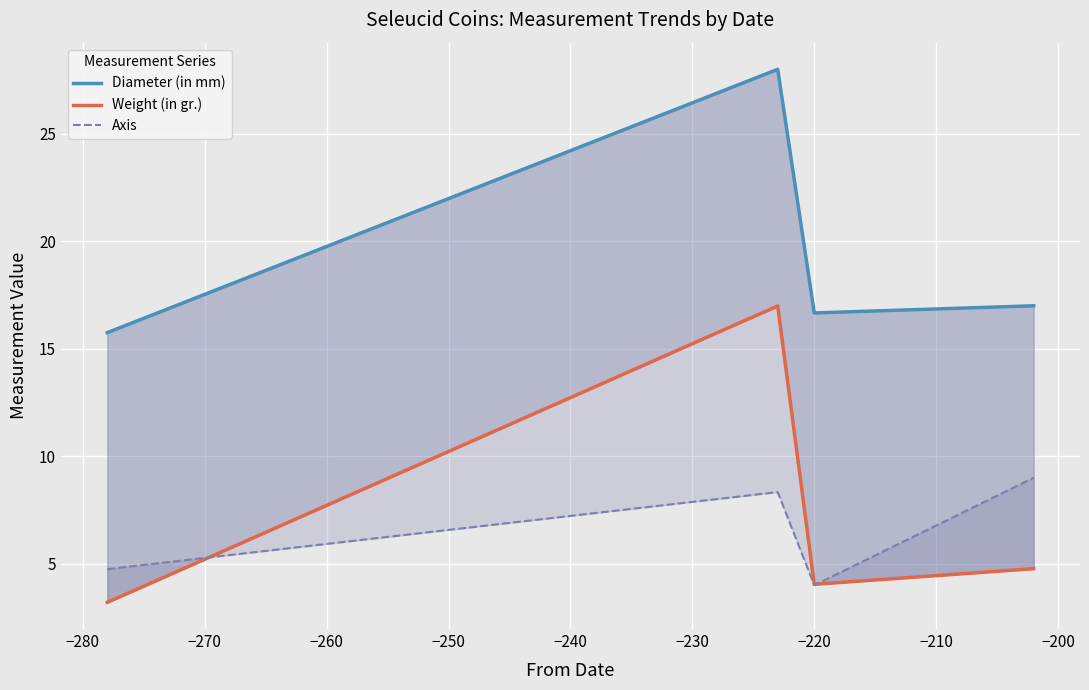

True or false: Diameter (in mm) and Axis intersect in this chart.

False